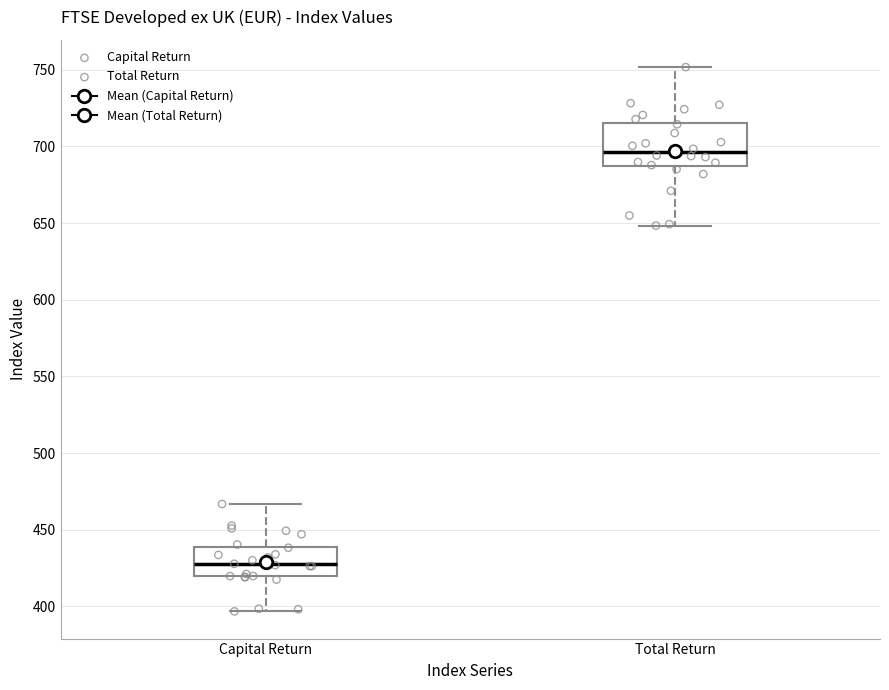

Reading left to right, read every box against the y-axis: the position of its median line, the range the box covers, and the ends of its whiskers. The values are not printed on the chart, so give them approximately, as read against the axis.

Capital Return: median 425, box 420 to 440, whiskers 395 to 465
Total Return: median 695, box 685 to 715, whiskers 650 to 750